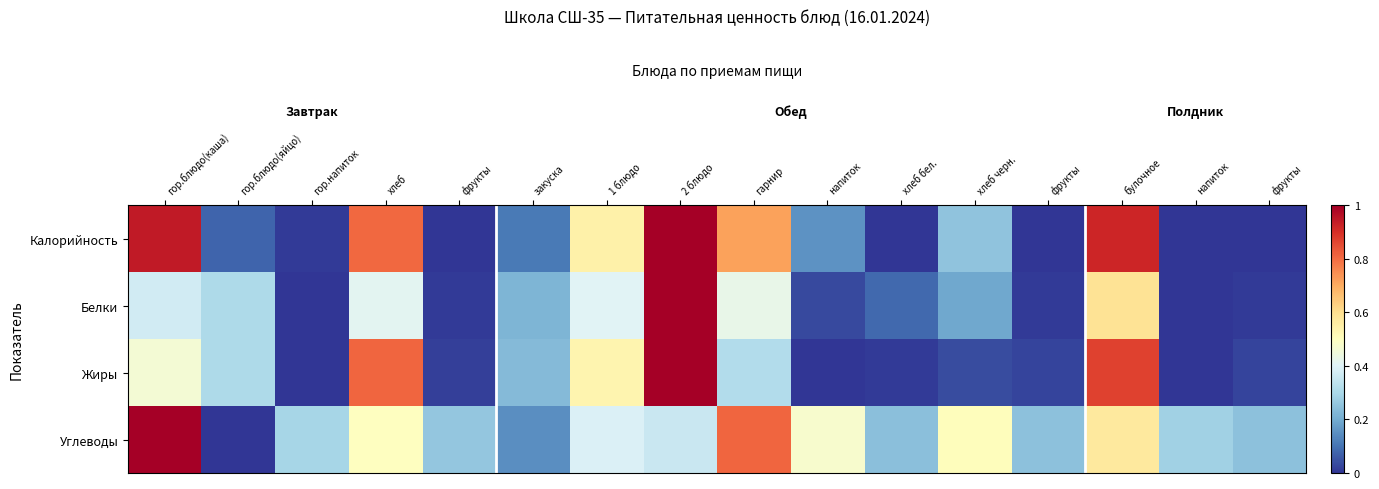

At which category is the sum across all series the highest?

2 блюдо